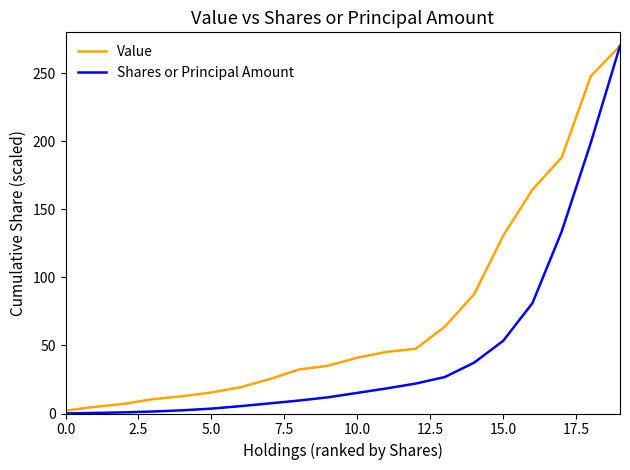

Which series has the largest range (max minus min)?

Shares or Principal Amount